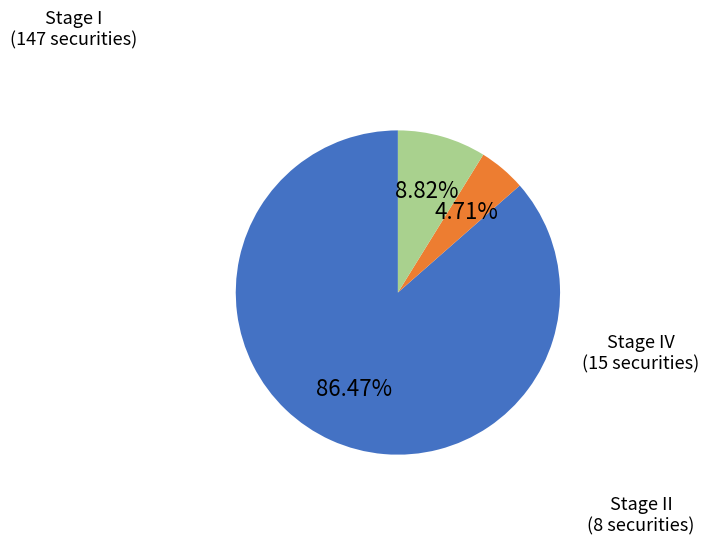

Is there any slice that represents more than half of the pie?

Yes